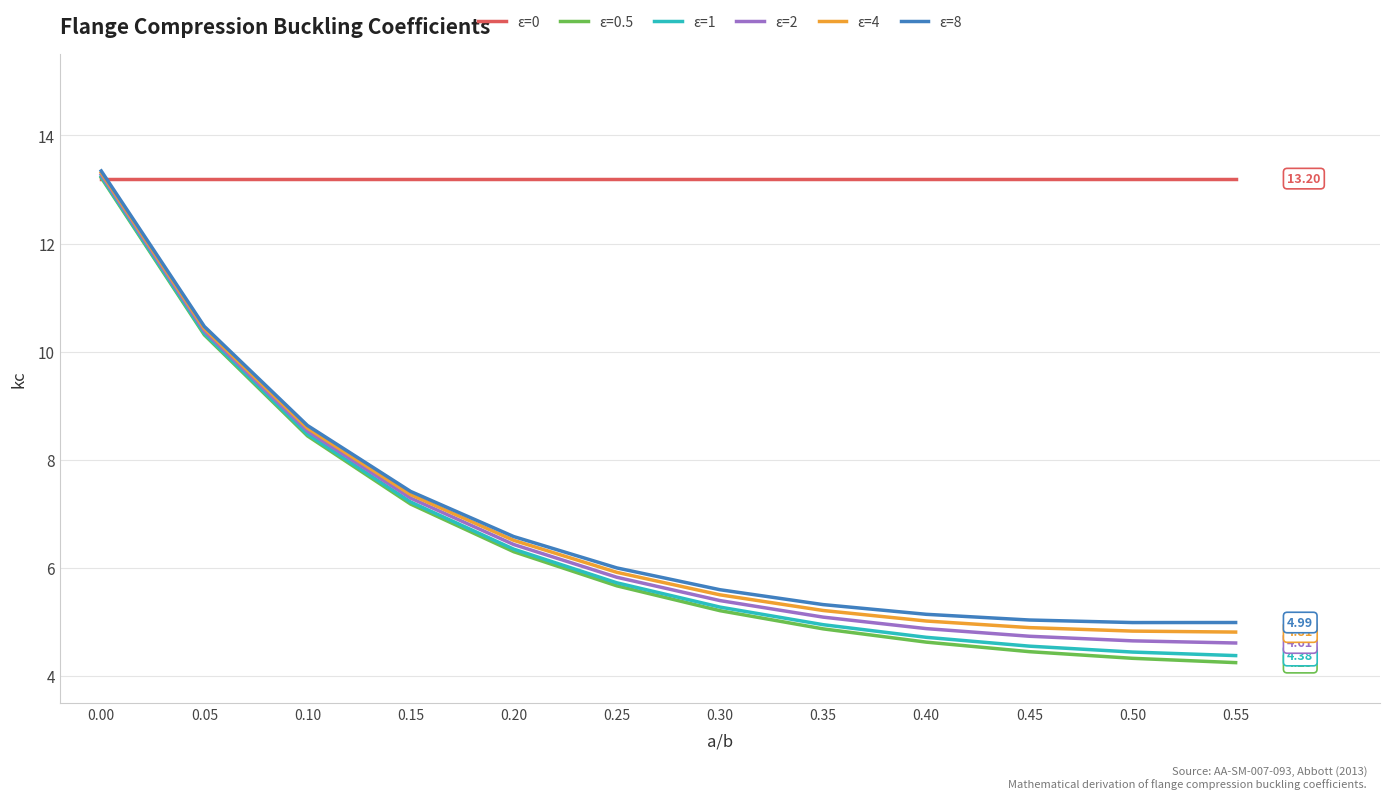

Does the chart display data point markers on the line(s)?

No